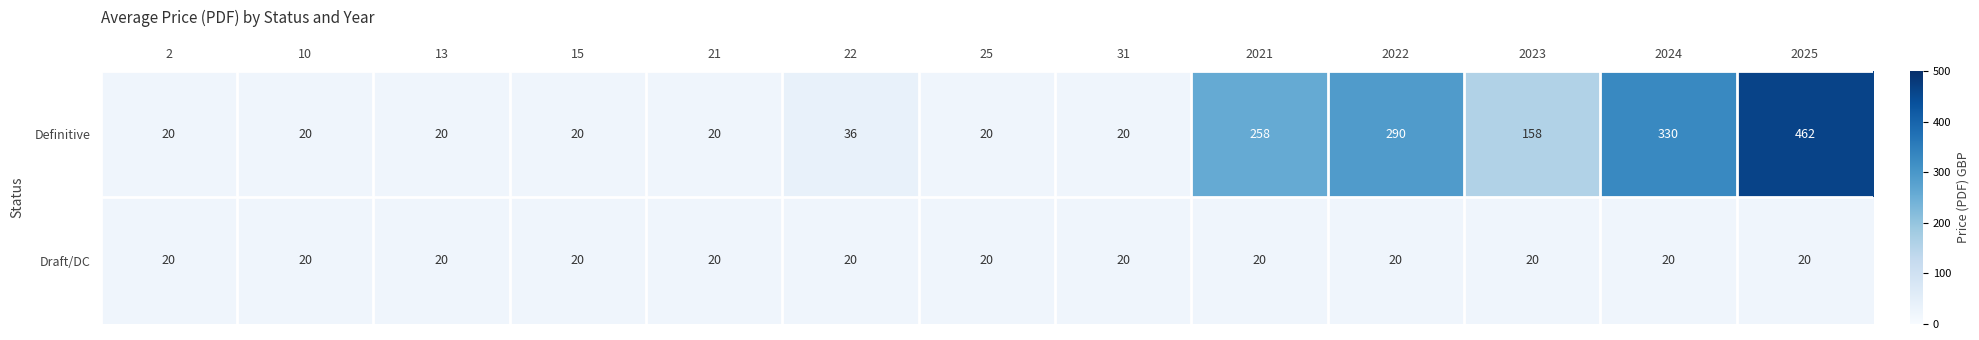

The value of Definitive at 2023 is 72. True or false?

False